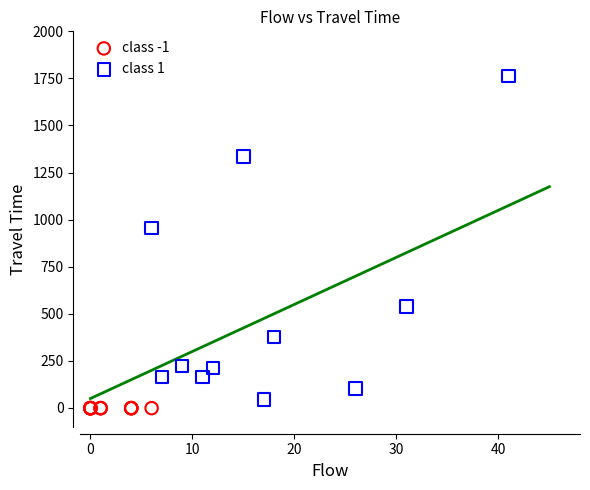

Which series reaches the maximum Y coordinate?

class 1